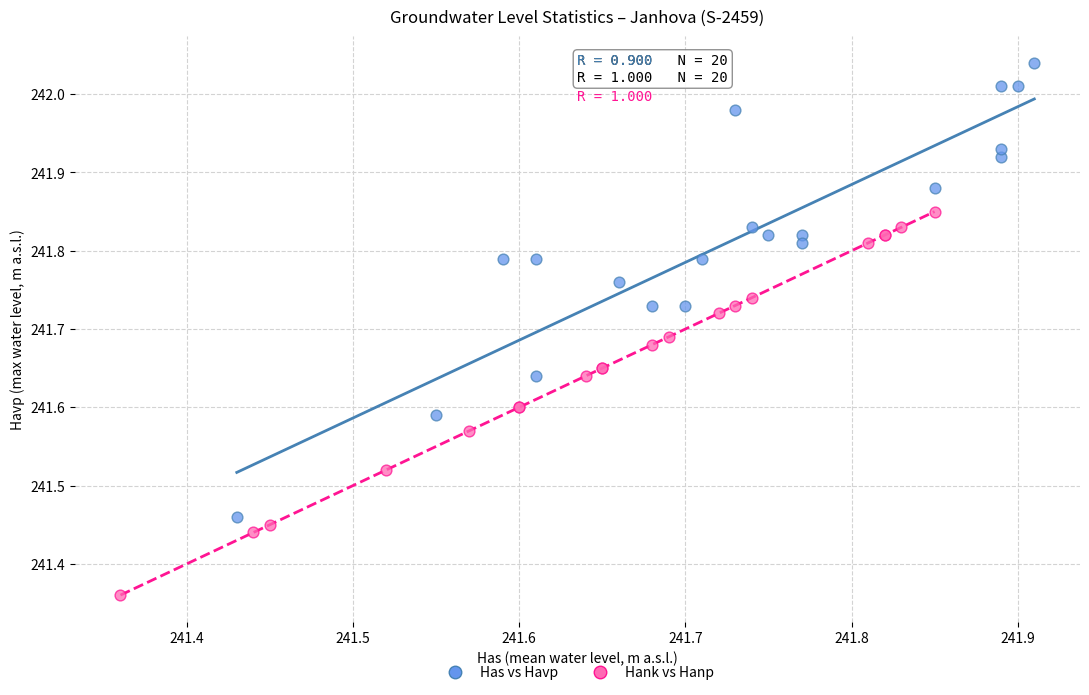

What are all the series names shown in the legend?

Has vs Havp, Hank vs Hanp